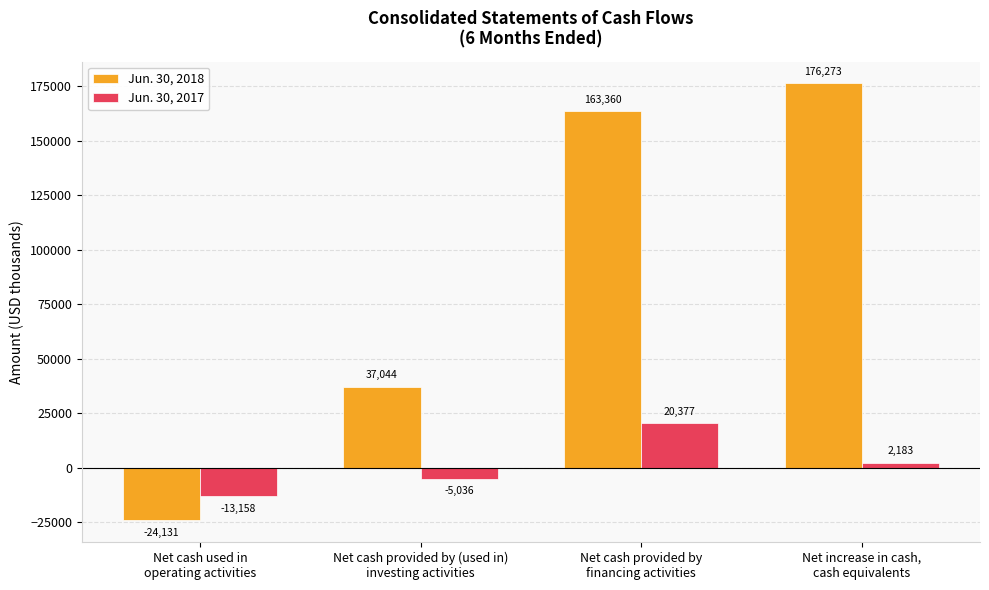

What are all the series names shown in the legend?

Jun. 30, 2018, Jun. 30, 2017